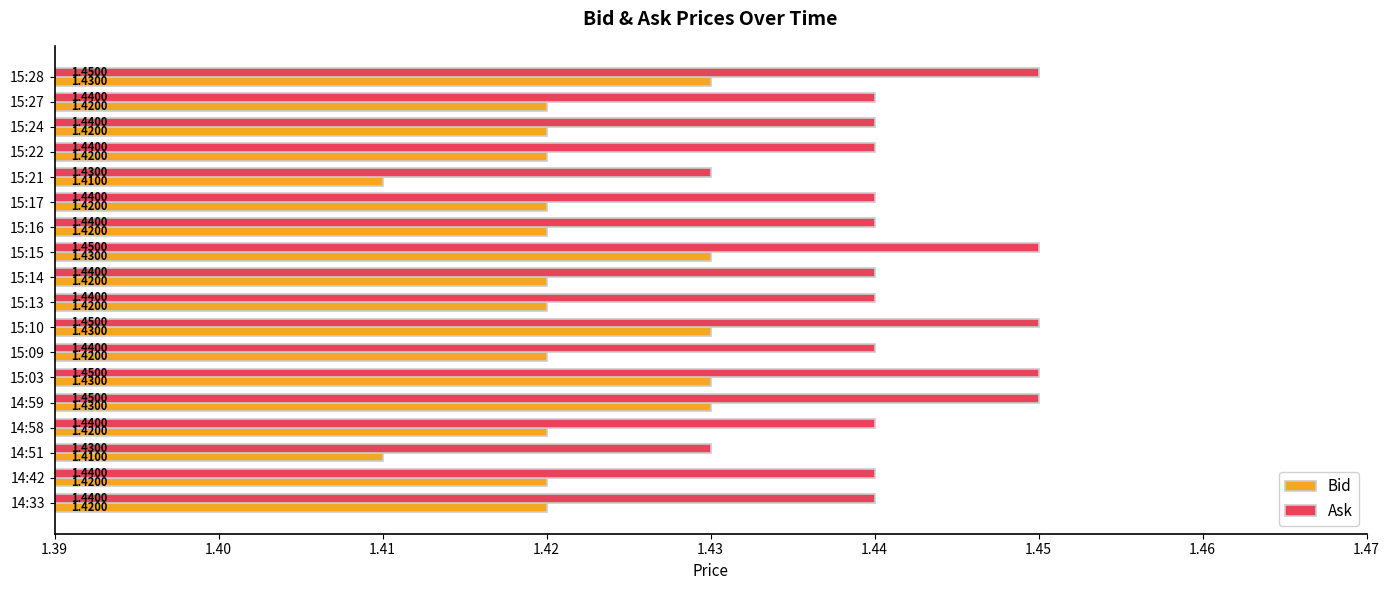

What is the sum of all Bid values?

25.6